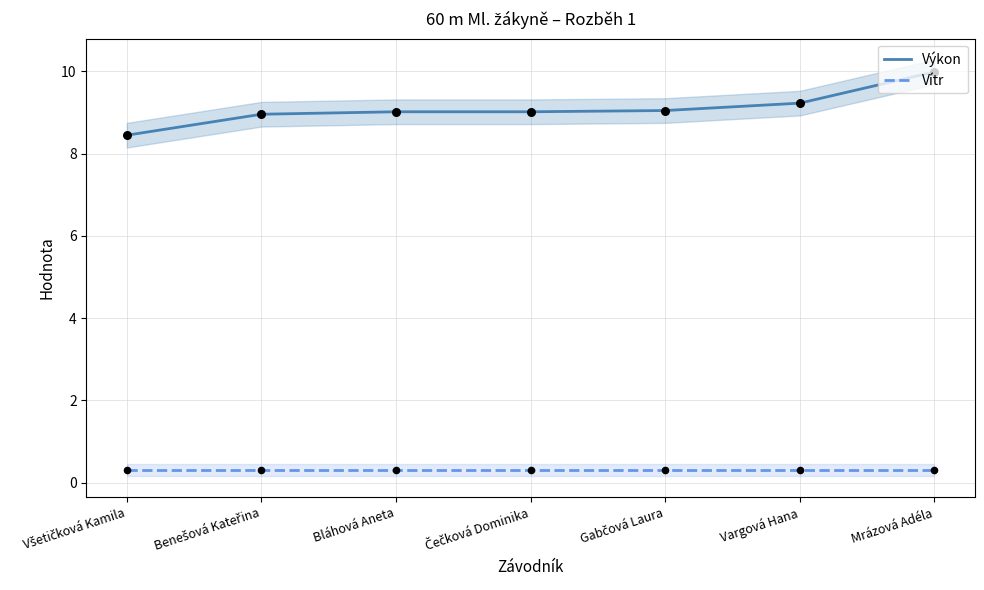

Which series has the largest total across all categories?

Výkon